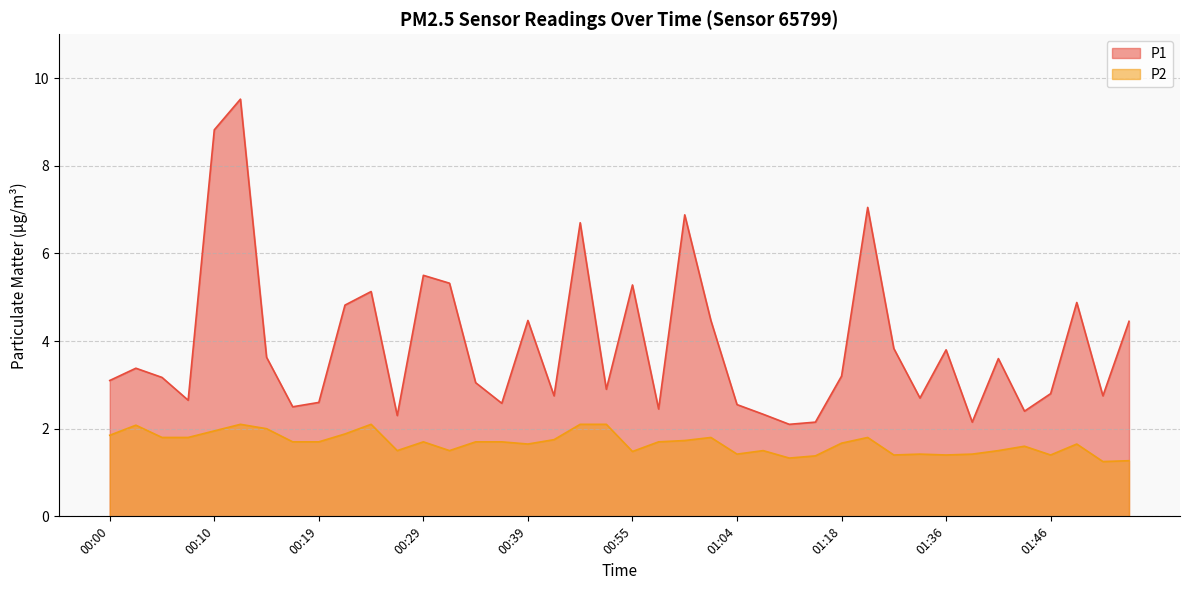

How many categories are shown in the chart?

40